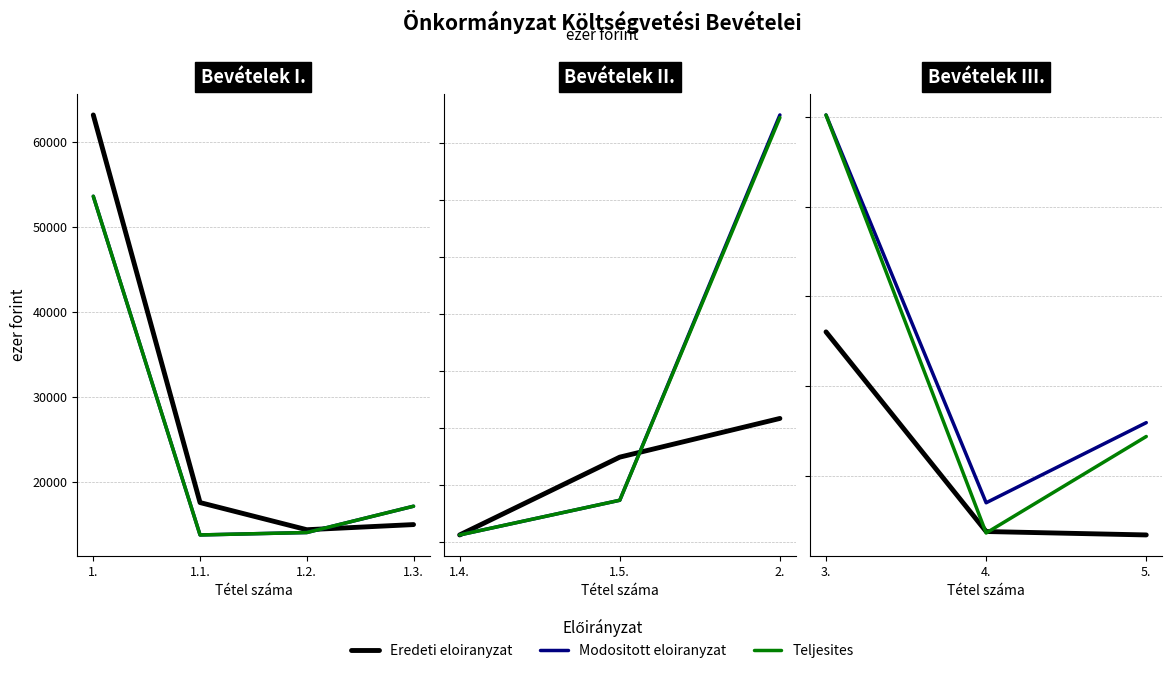

The value of Modositott eloiranyzat at 5. is 41426. True or false?

False